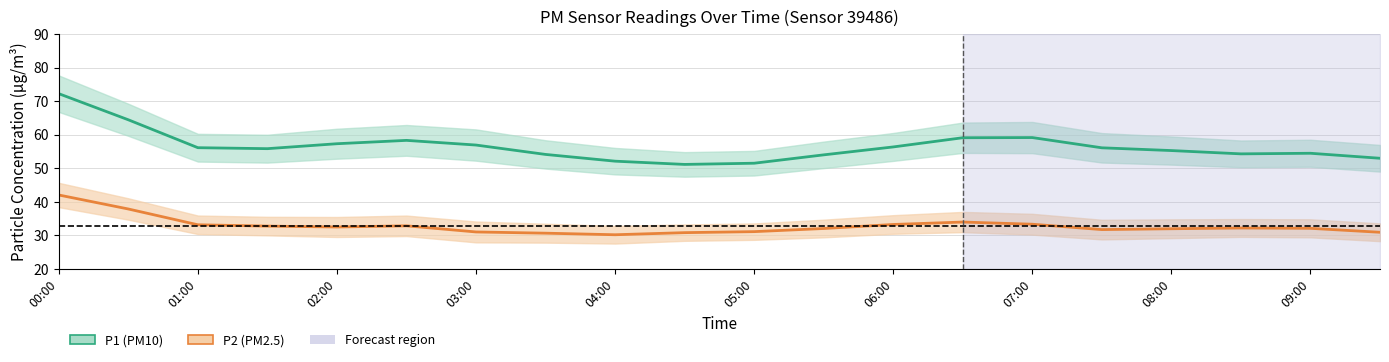

How many categories are shown in the chart?

20